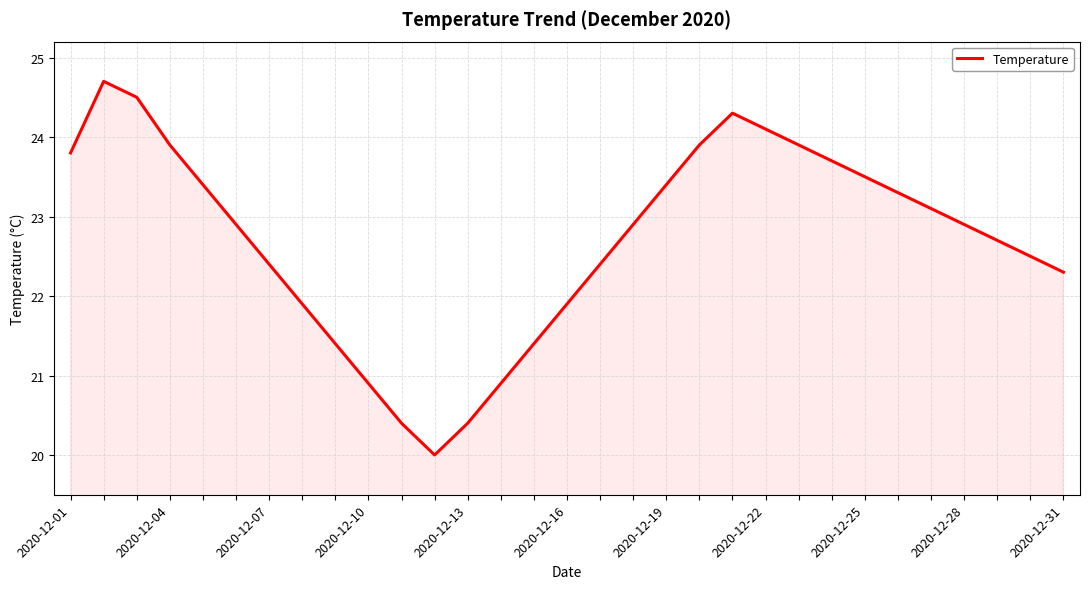

What is the maximum value shown in the chart?

24.7